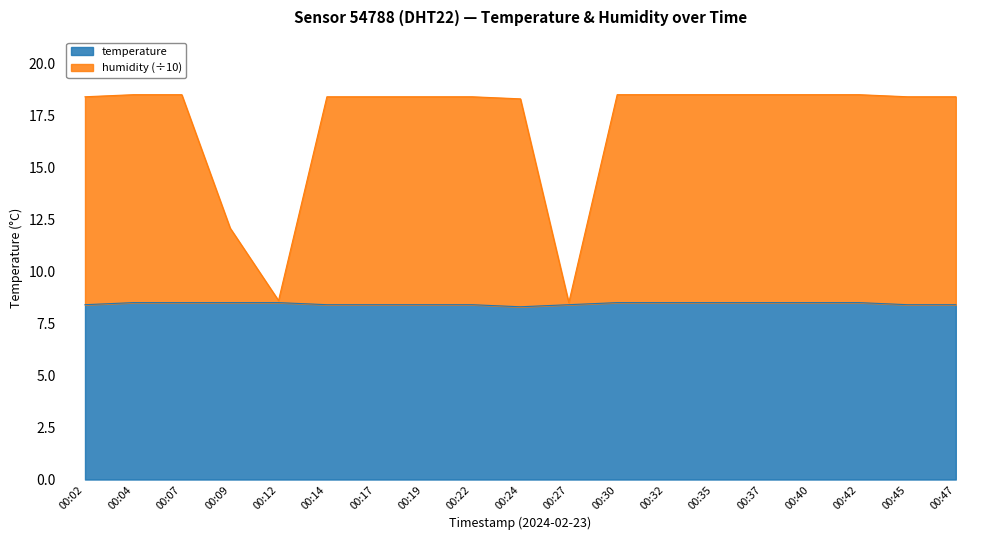

What is the difference between the maximum and minimum values in the temperature series?

0.2